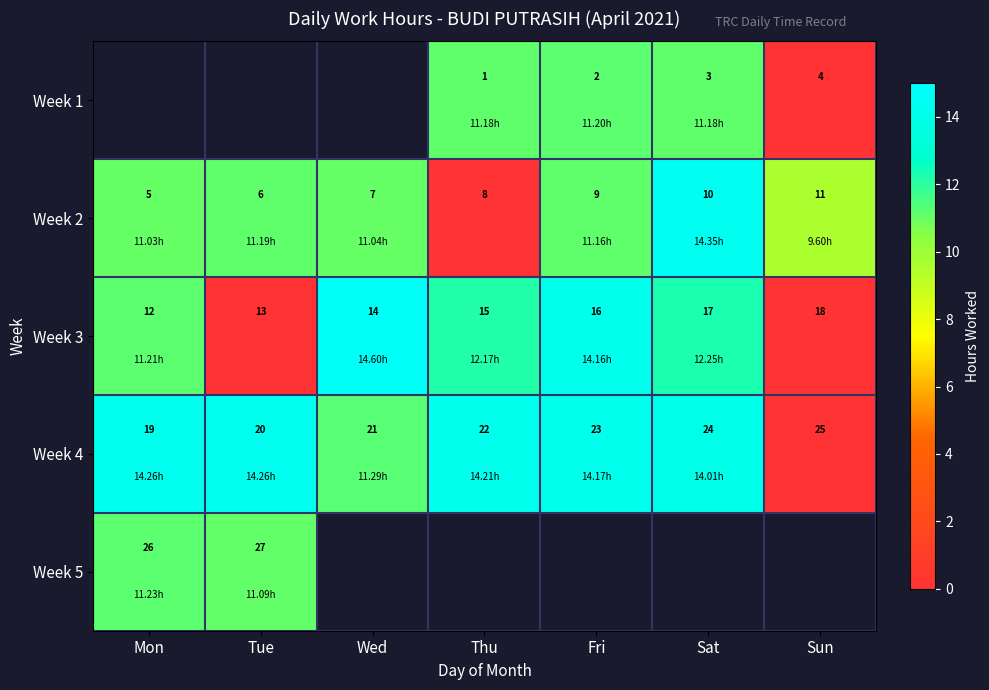

Is the value of Week 3 at Wed greater than the value of Week 2 at Thu?

Yes